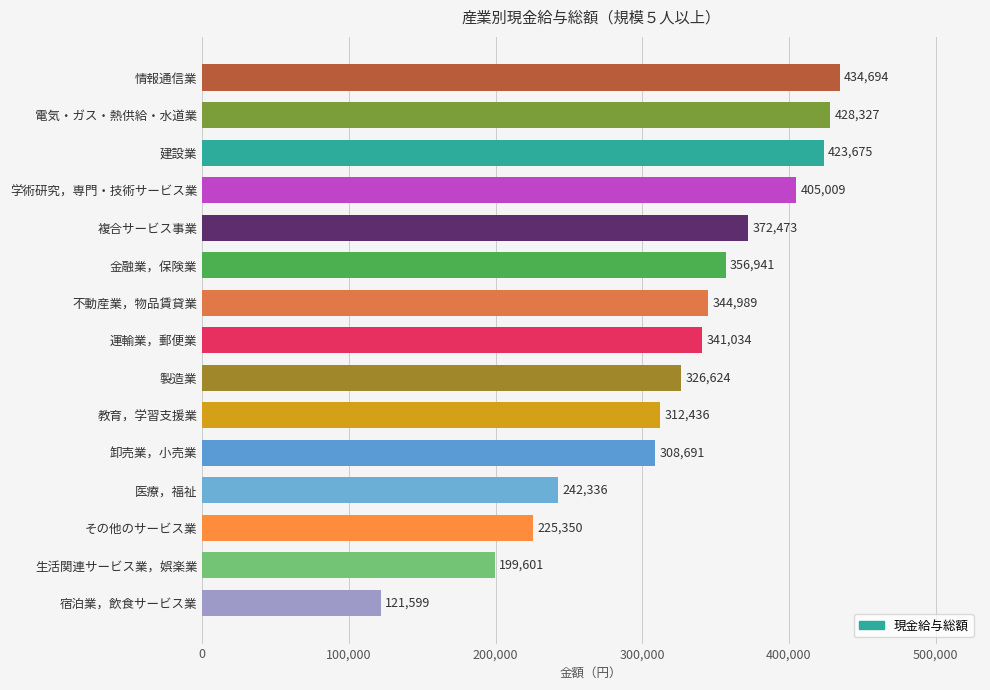

Reading top to bottom, extract all data points from this chart.

情報通信業=434694	電気・ガス・熱供給・水道業=428327	建設業=423675	学術研究，専門・技術サービス業=405009	複合サービス事業=372473	金融業，保険業=356941	不動産業，物品賃貸業=344989	運輸業，郵便業=341034	製造業=326624	教育，学習支援業=312436	卸売業，小売業=308691	医療，福祉=242336	その他のサービス業=225350	生活関連サービス業，娯楽業=199601	宿泊業，飲食サービス業=121599